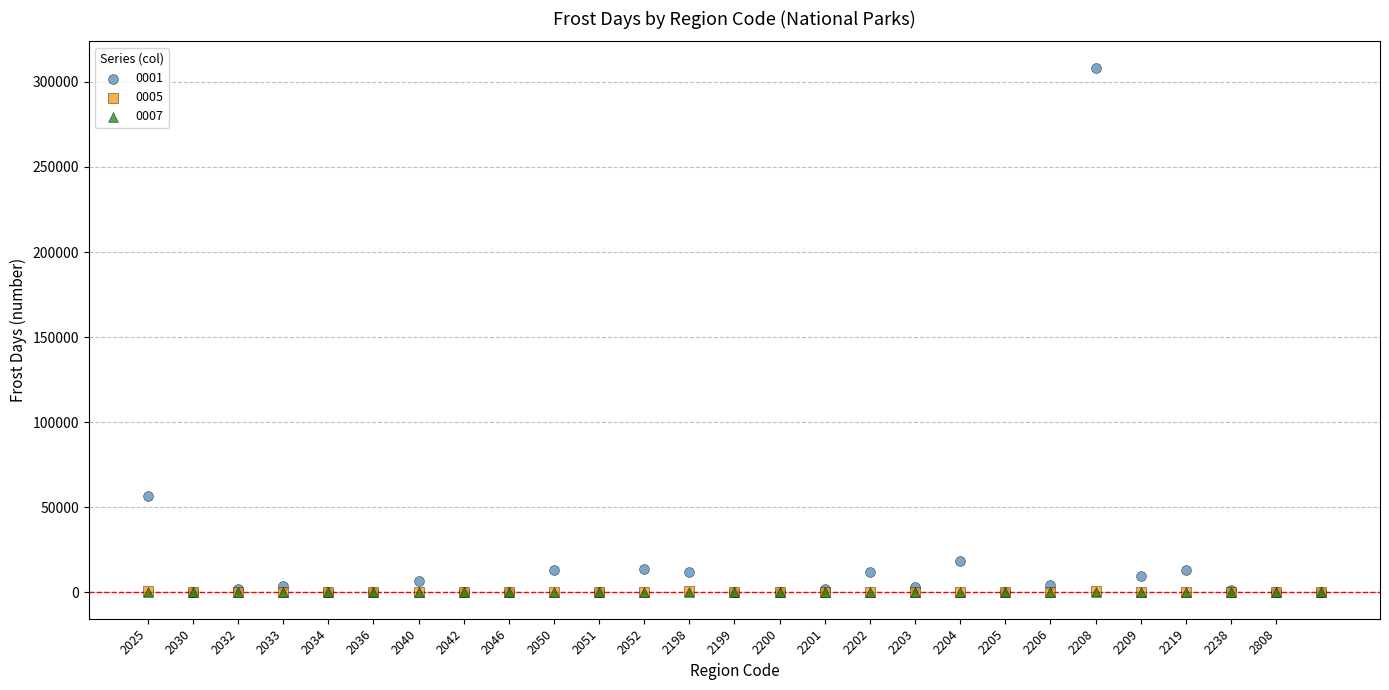

What are all the series names shown in the legend?

0001, 0005, 0007